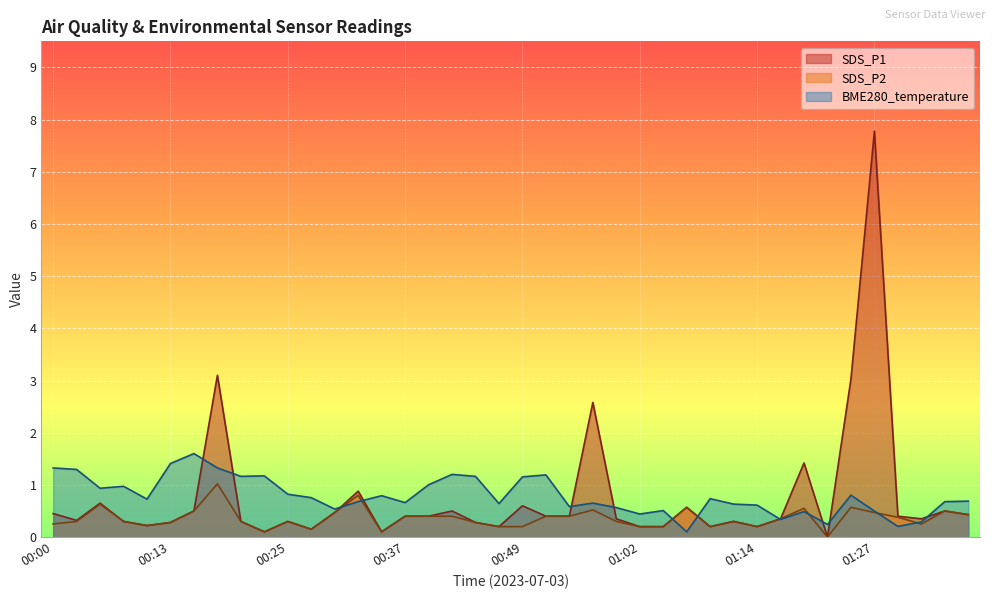

What is the total value across all series at 01:24?

4.4